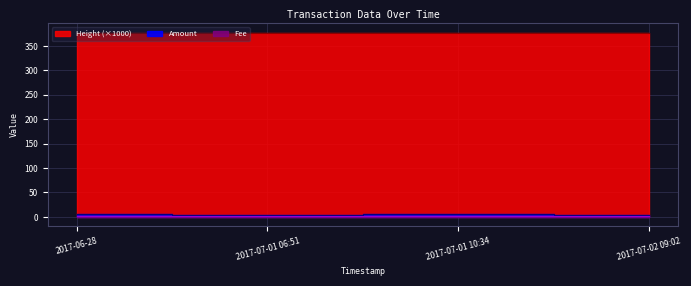

True or false: Height and Amount cross at least once.

False